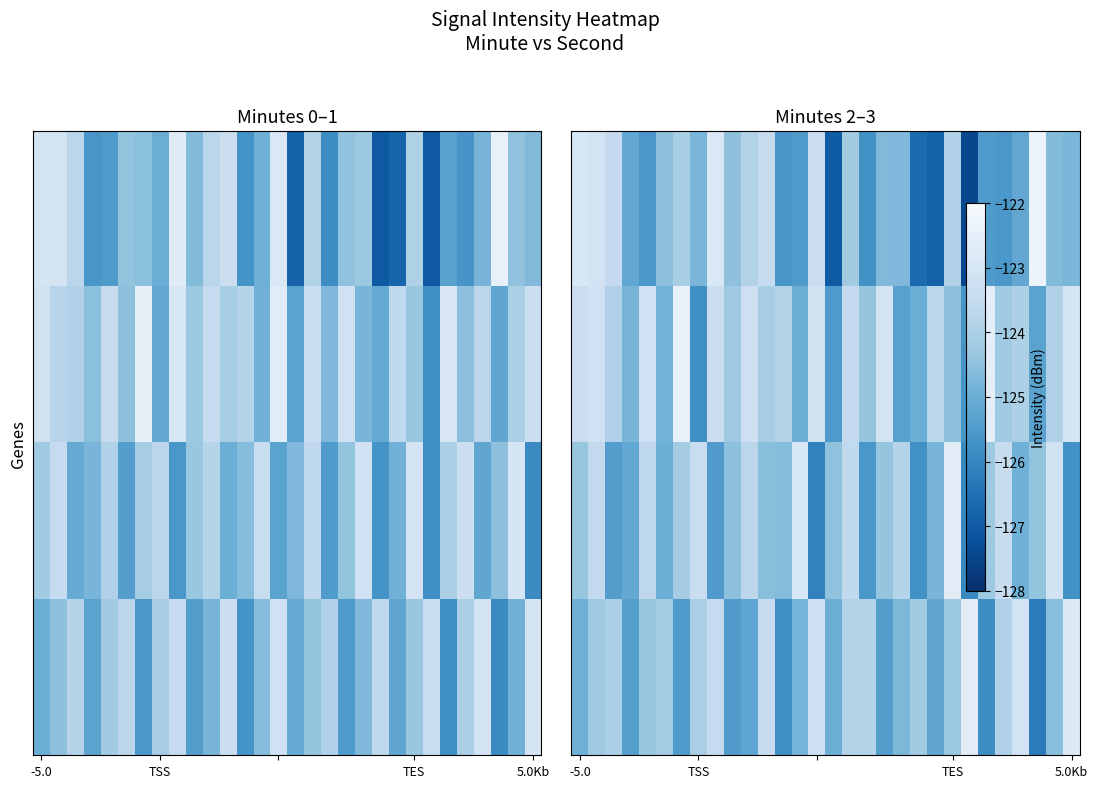

Is the value of 2 at 13 greater than the value of 0 at 9?

Yes